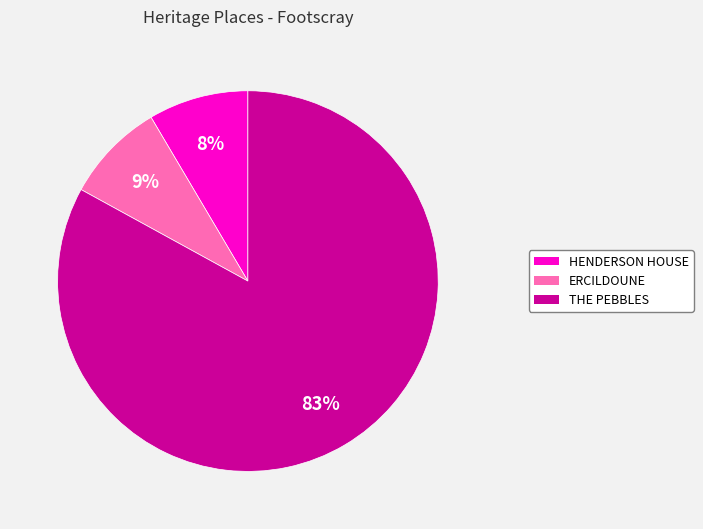

To the nearest percent, what is the combined percentage of THE PEBBLES and HENDERSON HOUSE?

91%